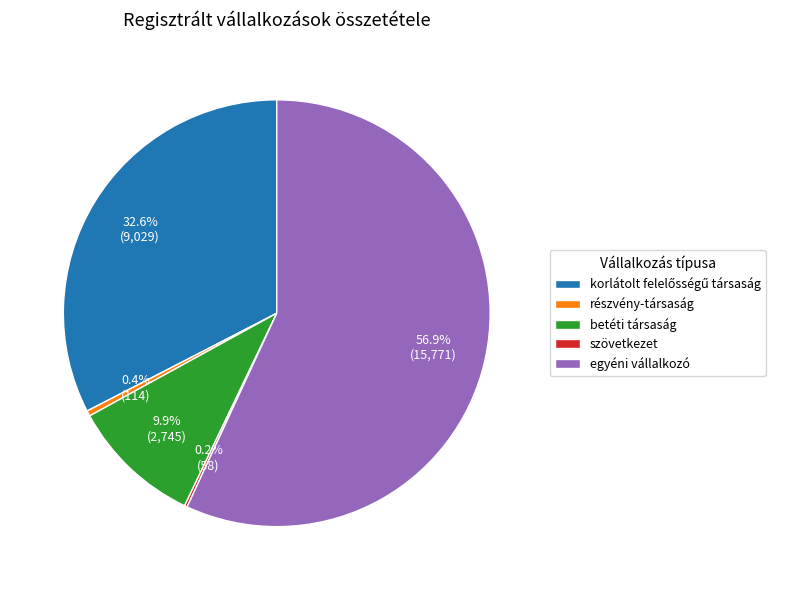

What is the largest slice in the pie chart?

egyéni vállalkozó